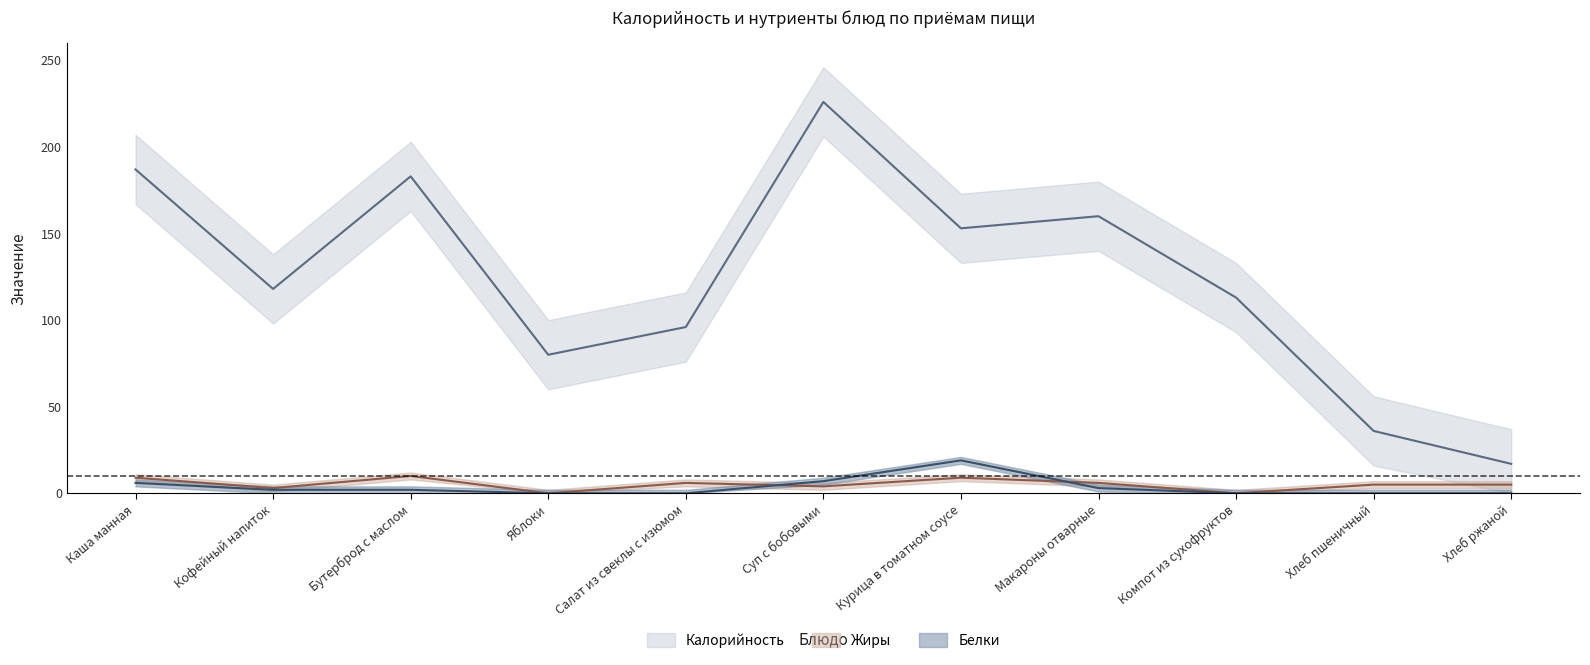

Reading left to right, what are all the values shown in this chart?

Калорийность: Каша манная=187	Кофейный напиток=118	Бутерброд с маслом=183	Яблоки=80	Салат из свеклы с изюмом=96	Суп с бобовыми=226	Курица в томатном соусе=153	Макароны отварные=160	Компот из сухофруктов=113	Хлеб пшеничный=36	Хлеб ржаной=17
Белки: Каша манная=6	Кофейный напиток=2	Бутерброд с маслом=2	Яблоки=0	Салат из свеклы с изюмом=0	Суп с бобовыми=7	Курица в томатном соусе=19	Макароны отварные=3	Компот из сухофруктов=0	Хлеб пшеничный=0	Хлеб ржаной=0
Жиры: Каша манная=9	Кофейный напиток=3	Бутерброд с маслом=10	Яблоки=0	Салат из свеклы с изюмом=6	Суп с бобовыми=4	Курица в томатном соусе=9	Макароны отварные=6	Компот из сухофруктов=0	Хлеб пшеничный=5	Хлеб ржаной=5